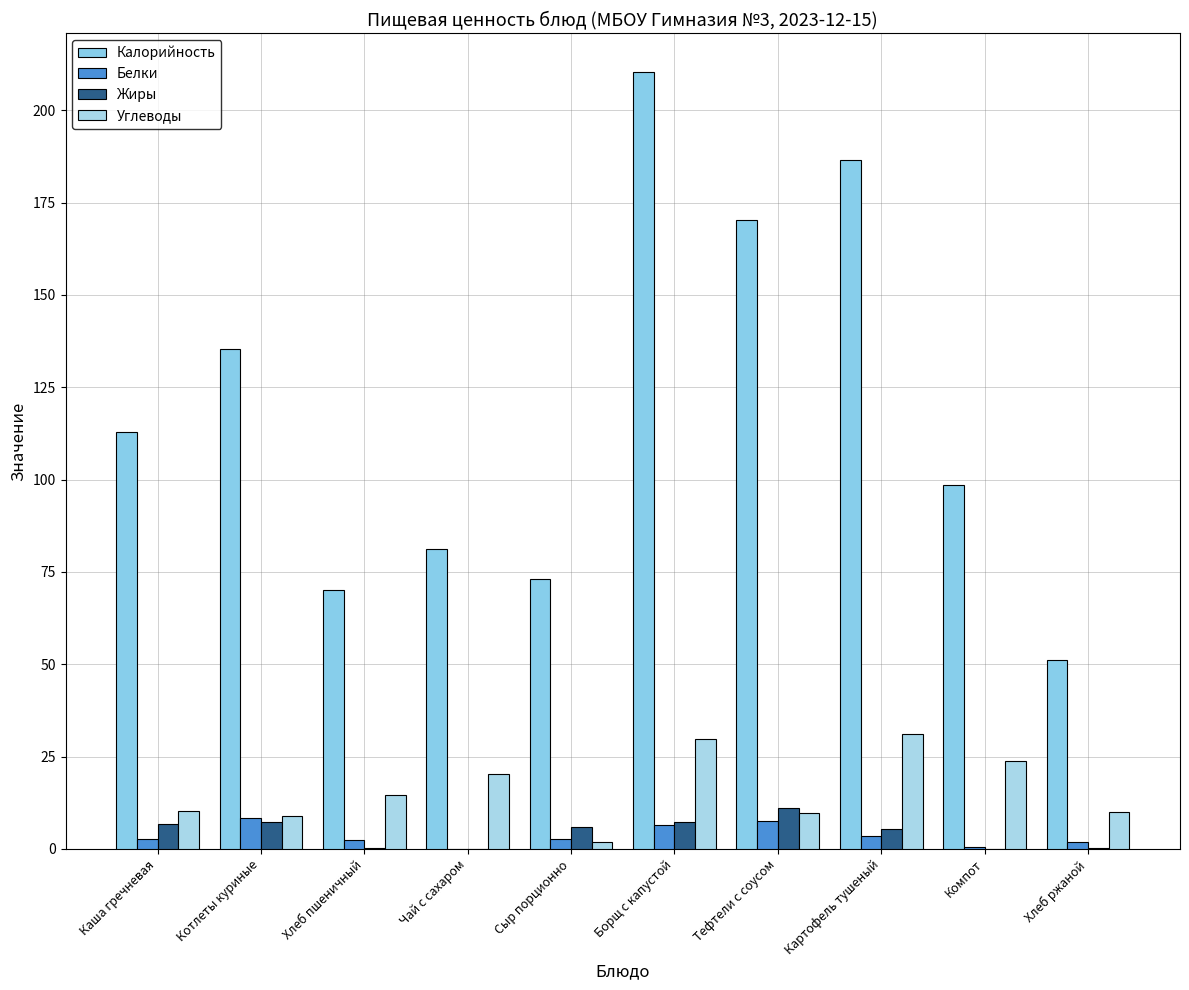

What is the value of the Калорийность bar at the 2nd from the left?

135.3